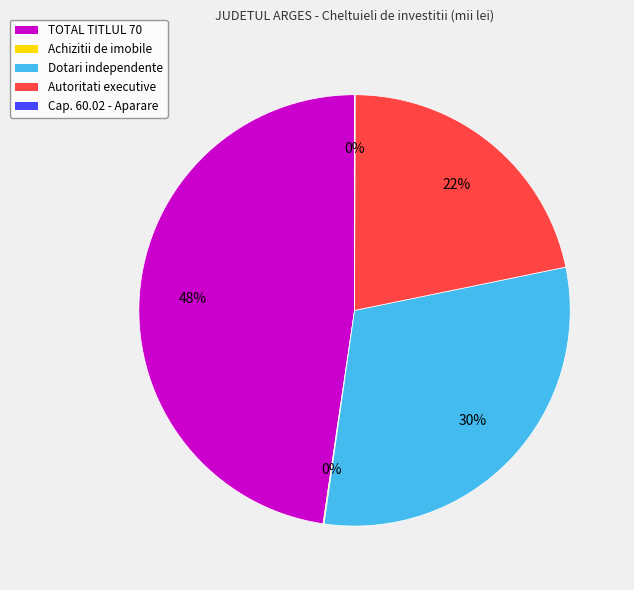

True or false: Dotari independente accounts for 16% of the total.

False